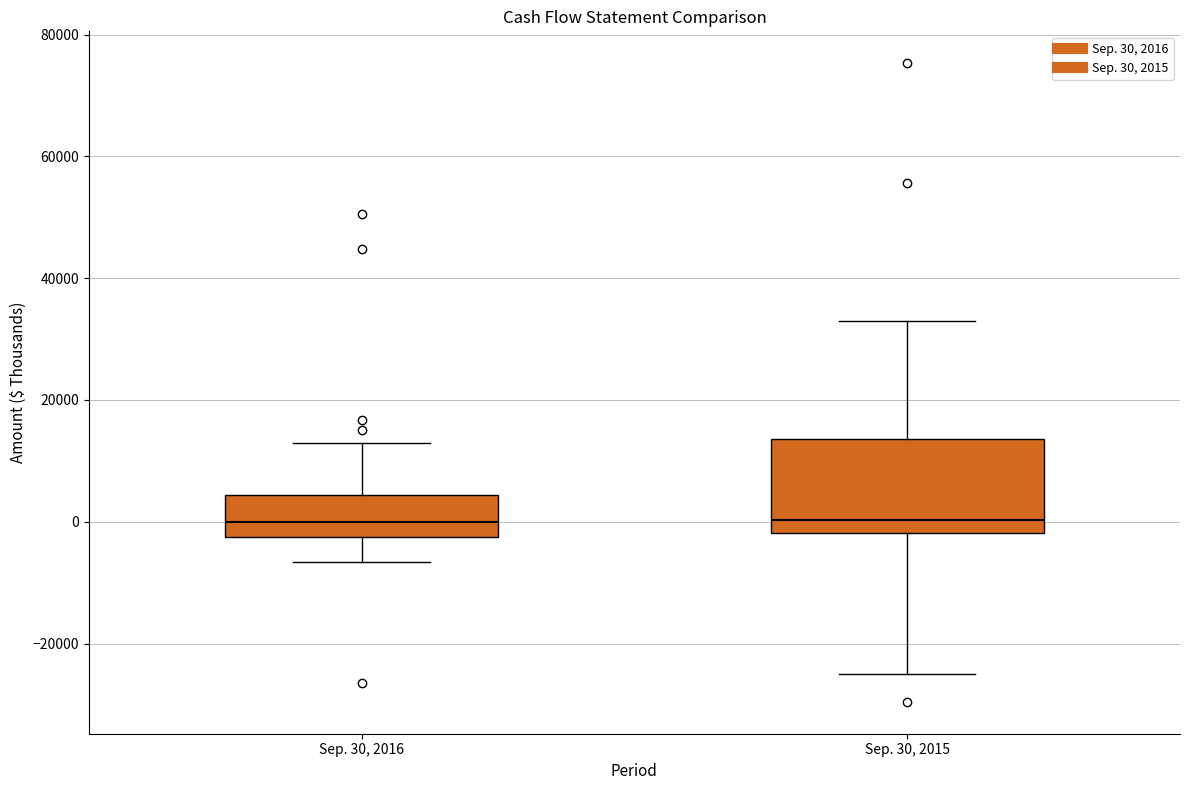

Reading left to right, transcribe this box plot: for each box, give where its median line is, the range the box spans, and where its two whiskers end, as read against the y-axis. The values are not printed on the chart, so give them approximately, as read against the axis.

Sep. 30, 2016: median 0, box -2000 to 4000, whiskers -6000 to 12000
Sep. 30, 2015: median 0, box -2000 to 14000, whiskers -24000 to 34000